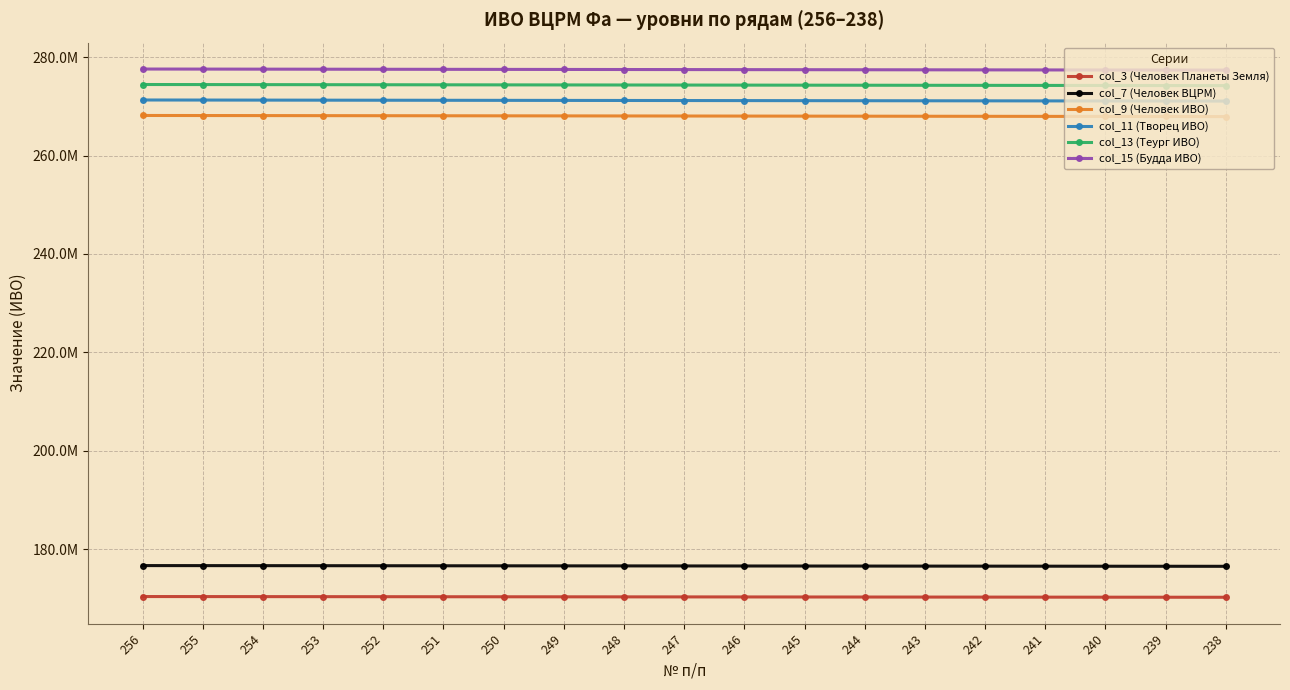

Rank the series at 251 from lowest to highest value.

col_3 (Человек Планеты Земля), col_7 (Человек ВЦРМ), col_9 (Человек ИВО), col_11 (Творец ИВО), col_13 (Теург ИВО), col_15 (Будда ИВО)